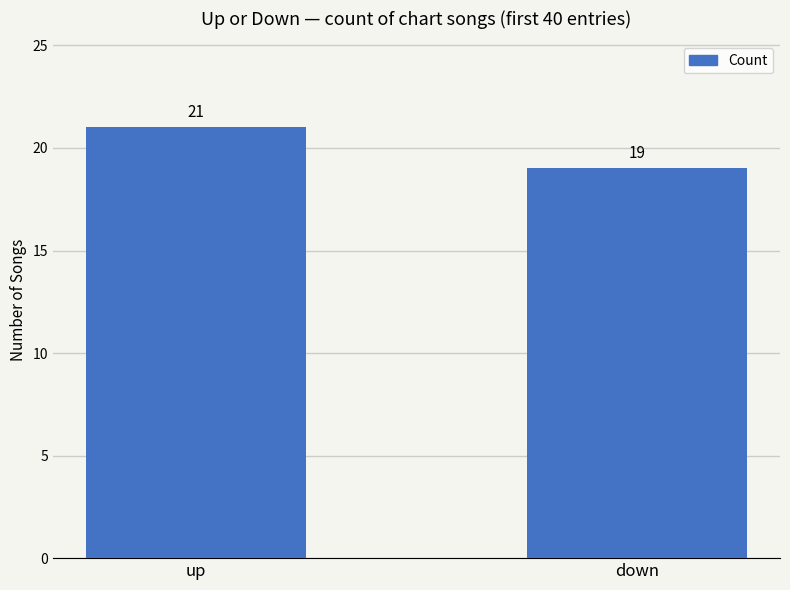

What position from the left is down?

2